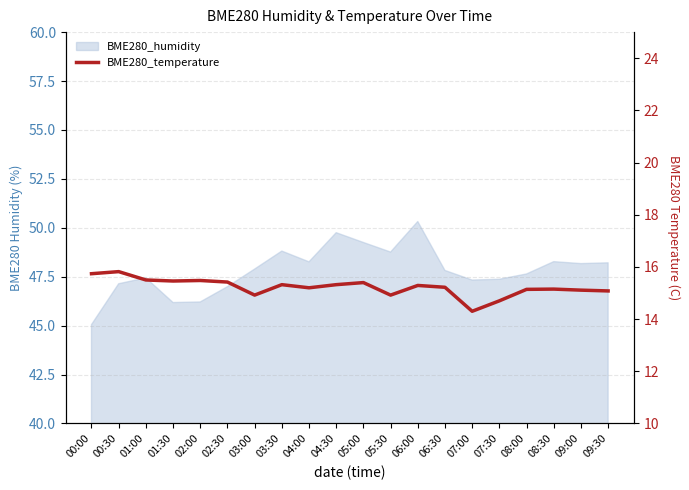

Where is the first local minimum?

01:30